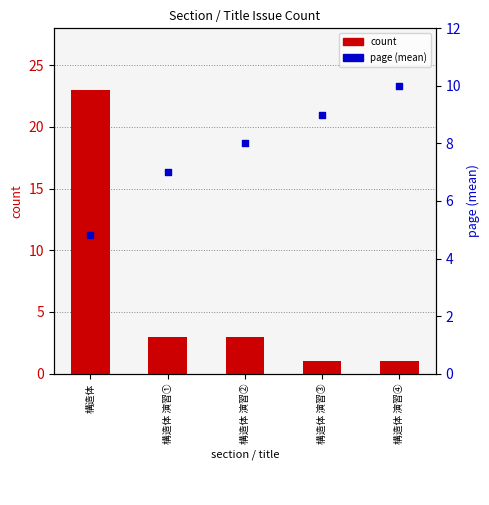

At how many categories does at least one series exceed 17?

1